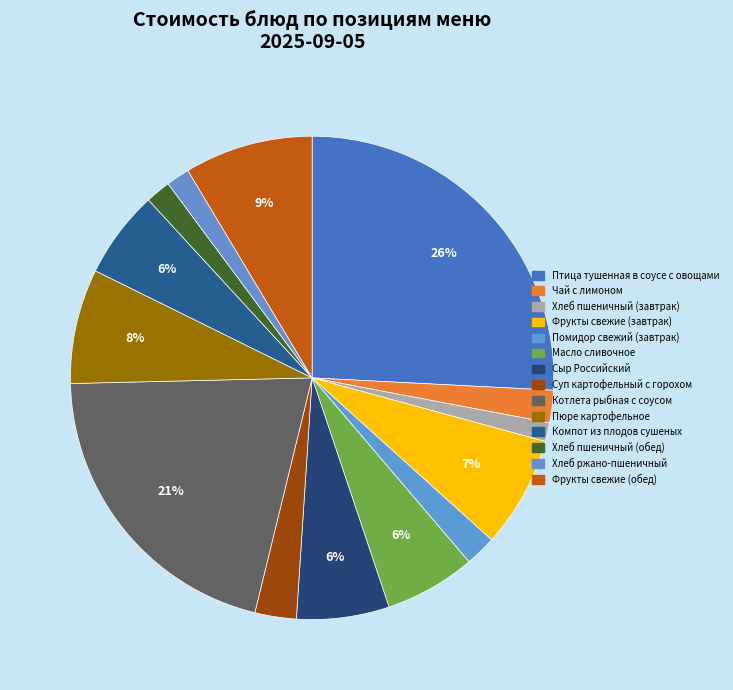

Rank the categories by value from lowest to highest.

Хлеб пшеничный (завтрак), Хлеб ржано-пшеничный, Хлеб пшеничный (обед), Помидор свежий (завтрак), Чай с лимоном, Суп картофельный с горохом, Компот из плодов сушеных, Масло сливочное, Сыр Российский, Фрукты свежие (завтрак), Пюре картофельное, Фрукты свежие (обед), Котлета рыбная с соусом, Птица тушенная в соусе с овощами